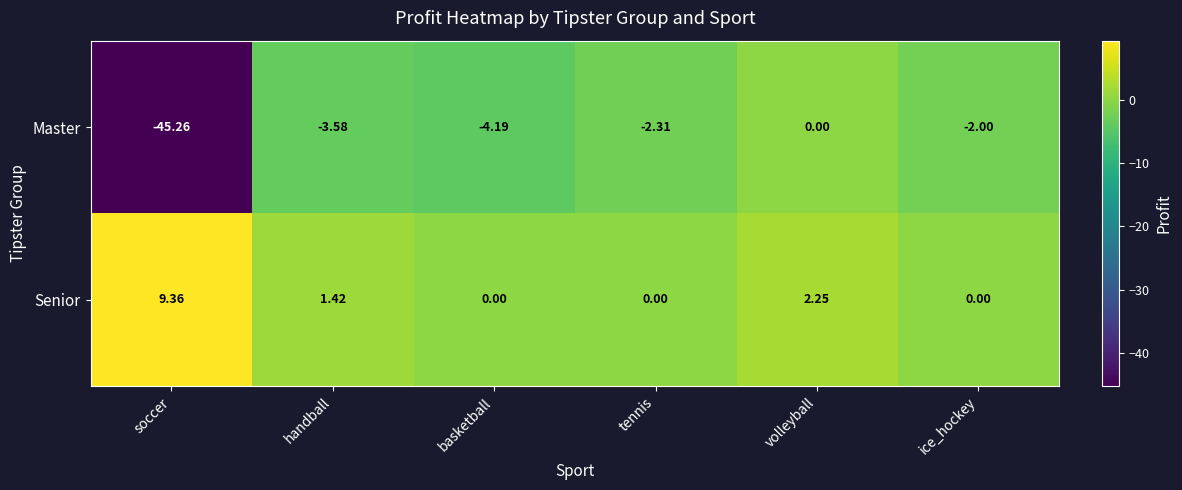

Where does the Master series first go above -2?

volleyball